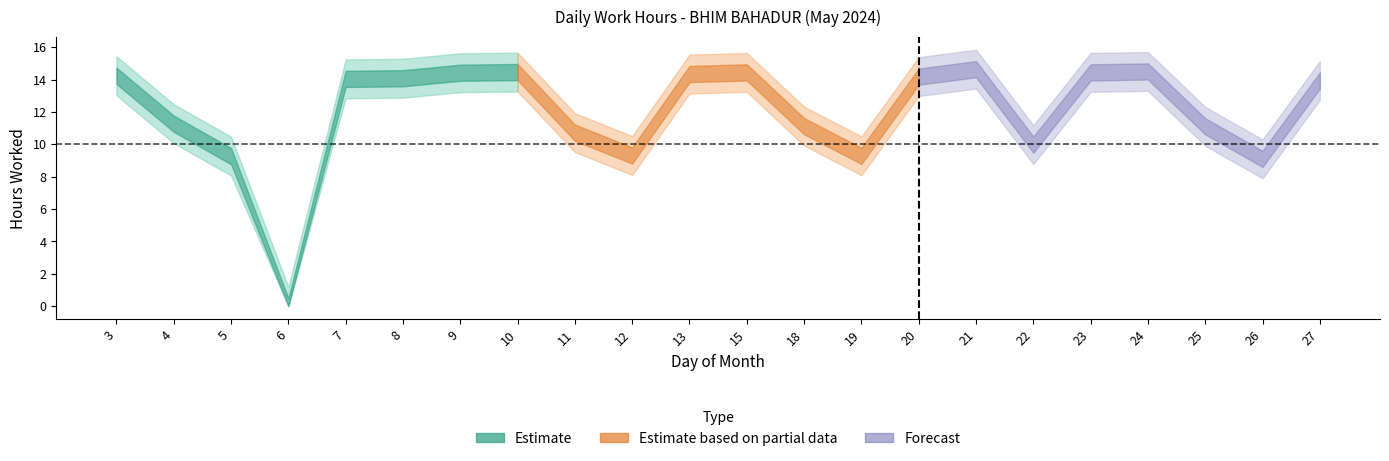

What is the difference between the maximum and minimum values in the Low series?

14.6